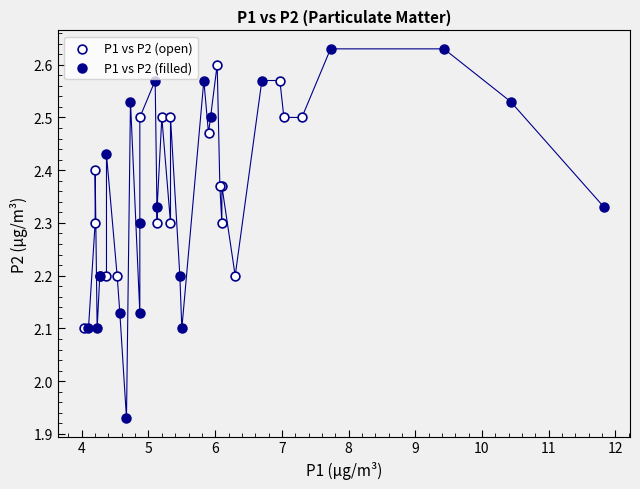

Which series has the widest spread of Y values?

P1 vs P2 (filled)